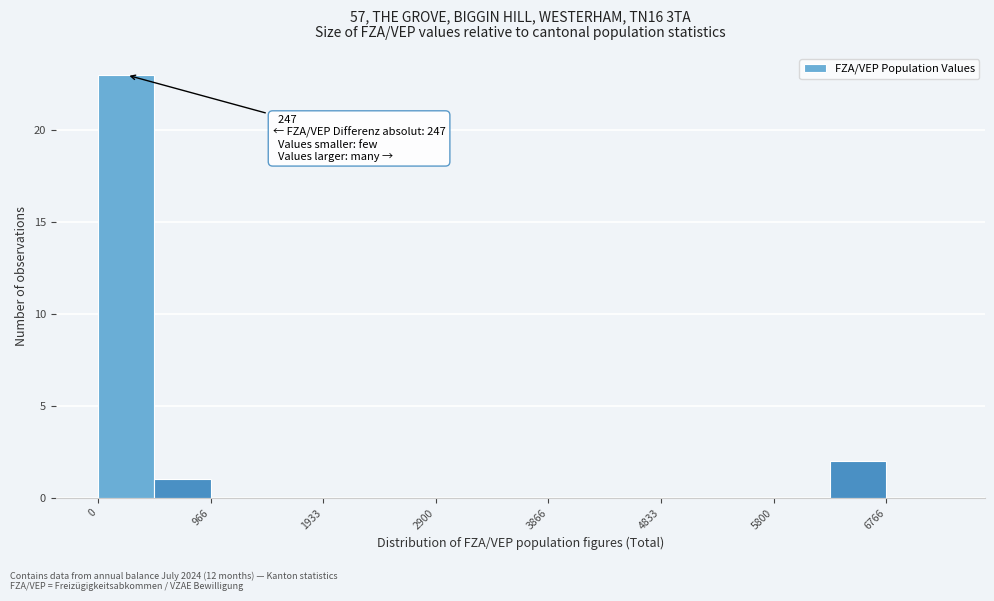

Which range on the x-axis has the tallest bar?

0 to 500